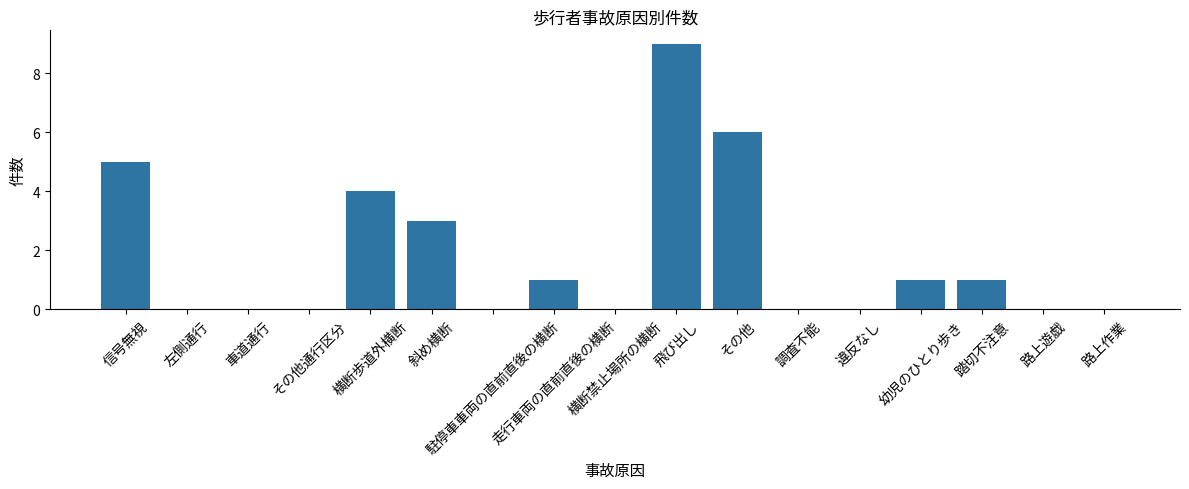

Count the number of data series in this chart.

1